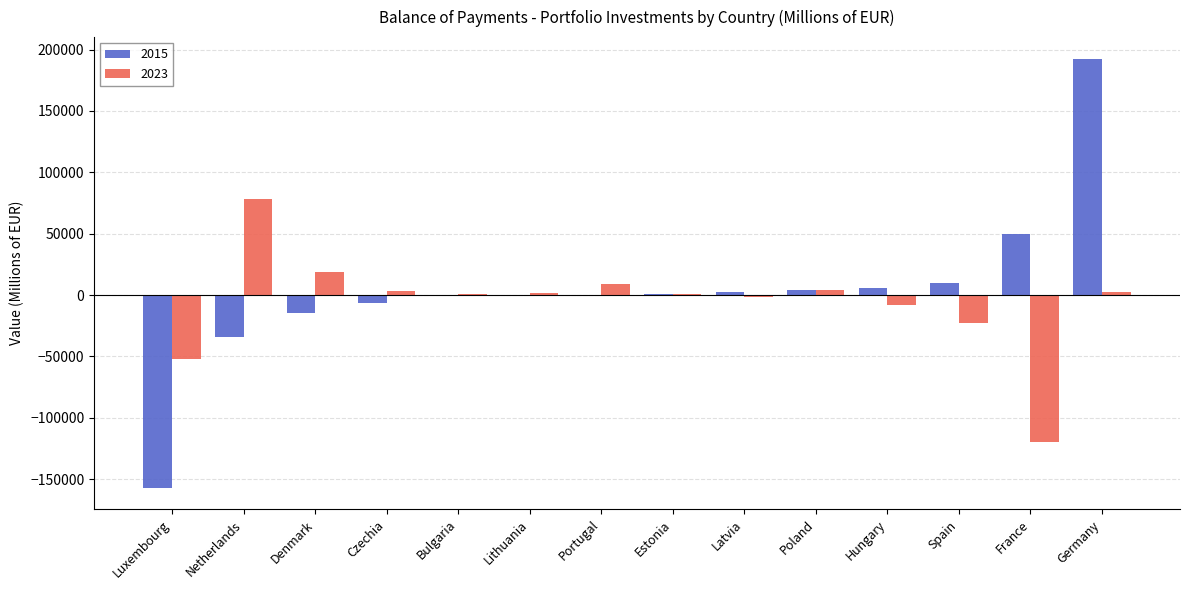

At which category is the sum across all series the highest?

Germany